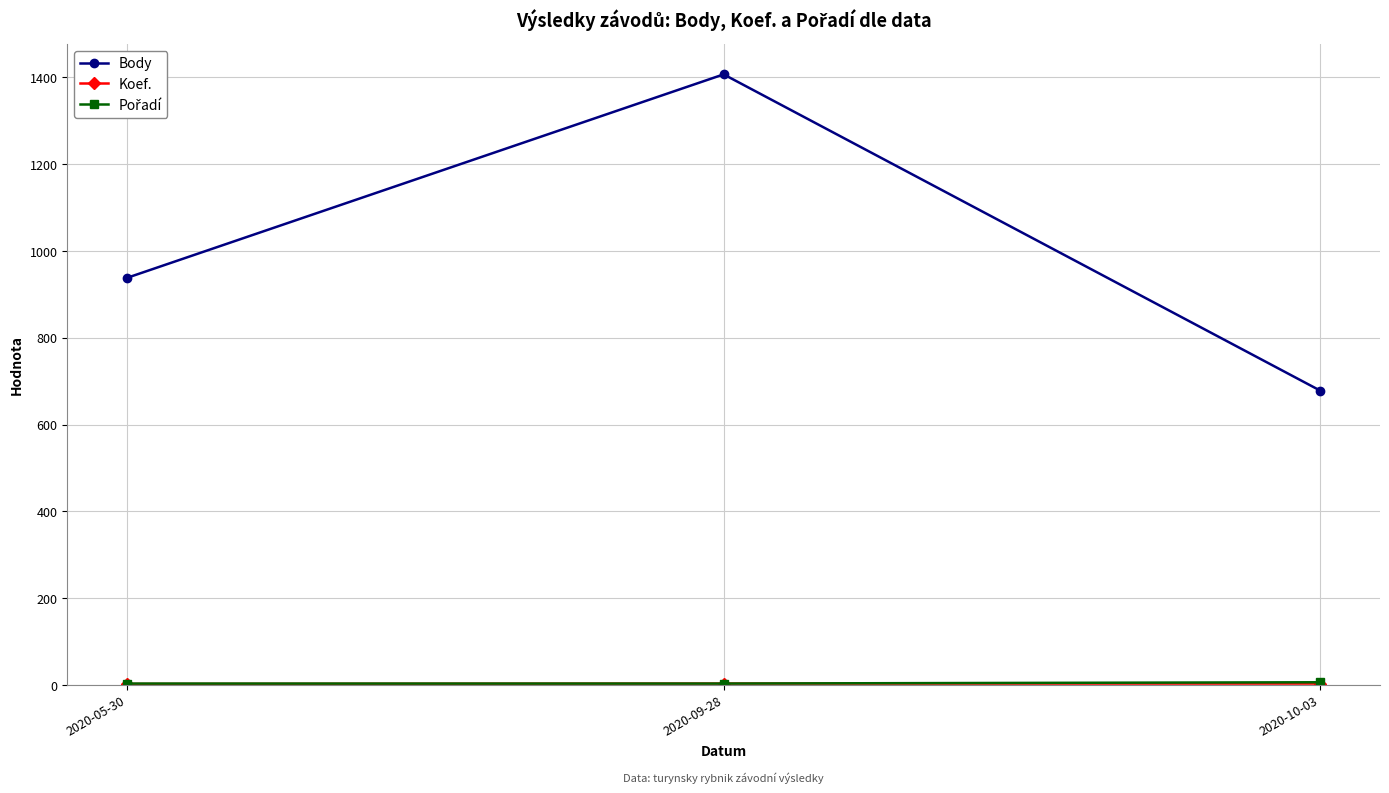

What is the maximum value for Body?

1407